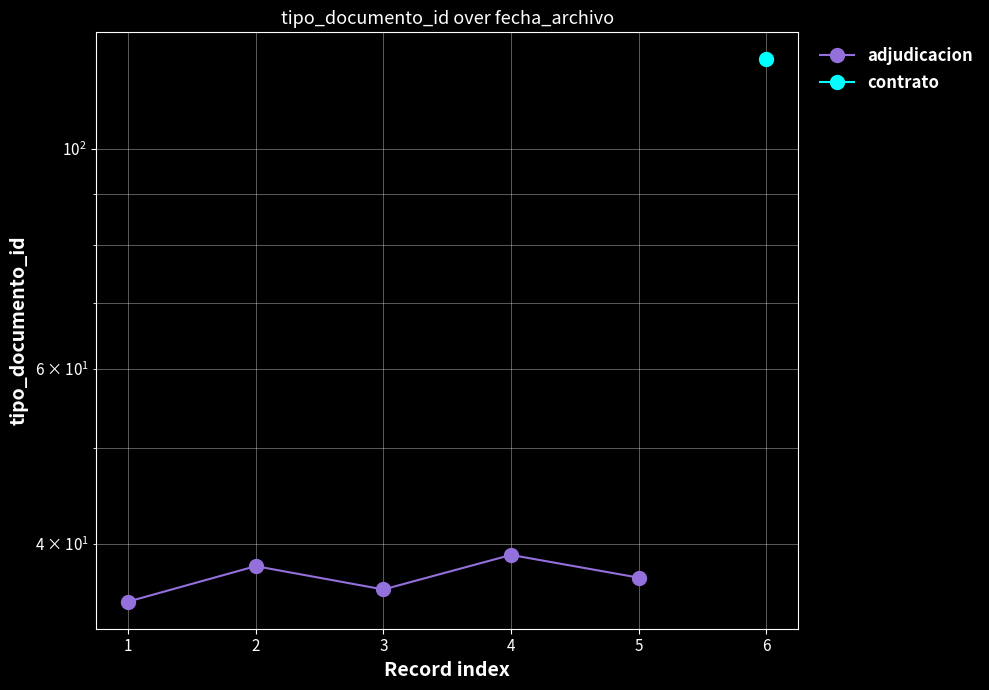

What value does the data have at 5?

37